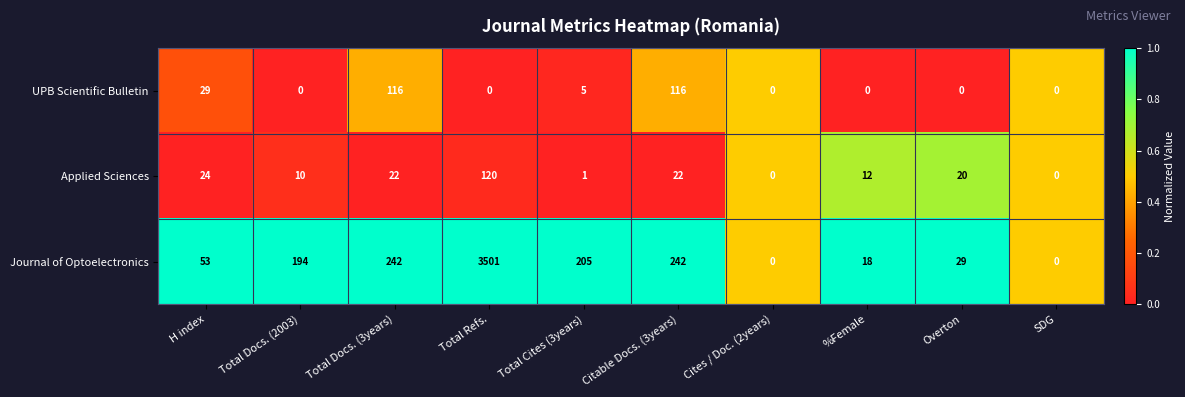

Reading right to left, extract all data points from this chart.

UPB Scientific Bulletin: SDG=0	Overton=0	%Female=0	Cites / Doc. (2years)=0	Citable Docs. (3years)=116	Total Cites (3years)=5	Total Refs.=0	Total Docs. (3years)=116	Total Docs. (2003)=0	H index=29
Applied Sciences: SDG=0	Overton=20	%Female=12	Cites / Doc. (2years)=0	Citable Docs. (3years)=22	Total Cites (3years)=1	Total Refs.=120	Total Docs. (3years)=22	Total Docs. (2003)=10	H index=24
Journal of Optoelectronics: SDG=0	Overton=29	%Female=18	Cites / Doc. (2years)=0	Citable Docs. (3years)=242	Total Cites (3years)=205	Total Refs.=3501	Total Docs. (3years)=242	Total Docs. (2003)=194	H index=53